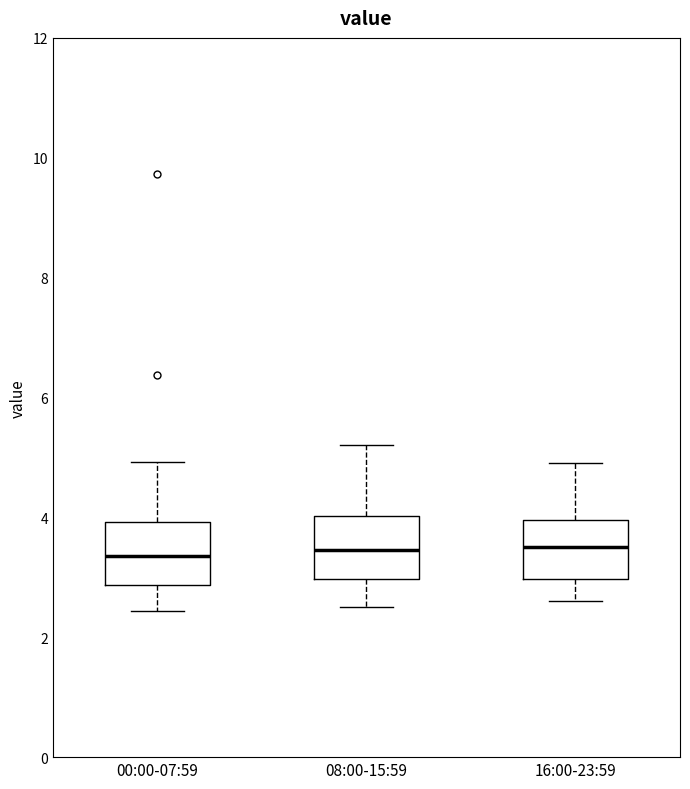

Reading left to right, read every box against the y-axis: the position of its median line, the range the box covers, and the ends of its whiskers. The values are not printed on the chart, so give them approximately, as read against the axis.

00:00-07:59: median 3.4, box 2.8 to 4.0, whiskers 2.4 to 5.0
08:00-15:59: median 3.4, box 3.0 to 4.0, whiskers 2.6 to 5.2
16:00-23:59: median 3.6, box 3.0 to 4.0, whiskers 2.6 to 5.0